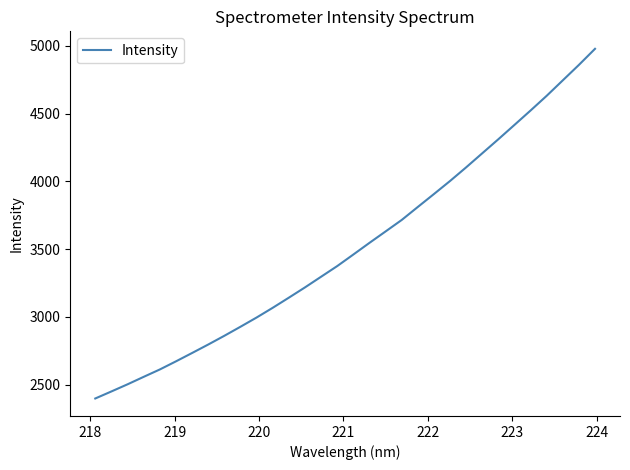

What is the difference between the maximum and minimum values?

2579.8